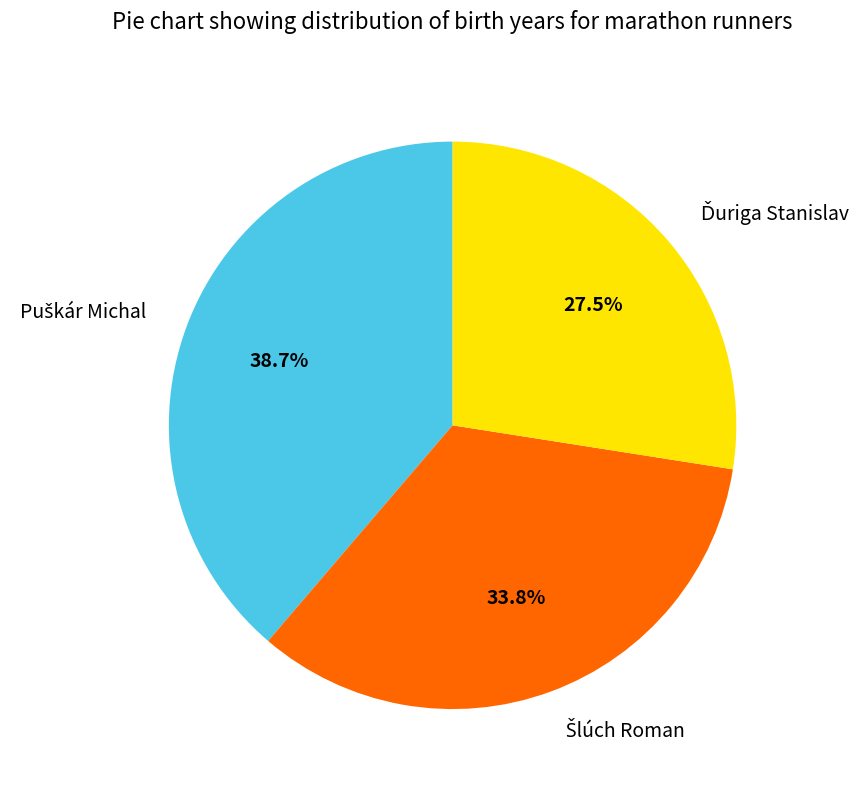

To the nearest percent, what is the average slice percentage?

33%